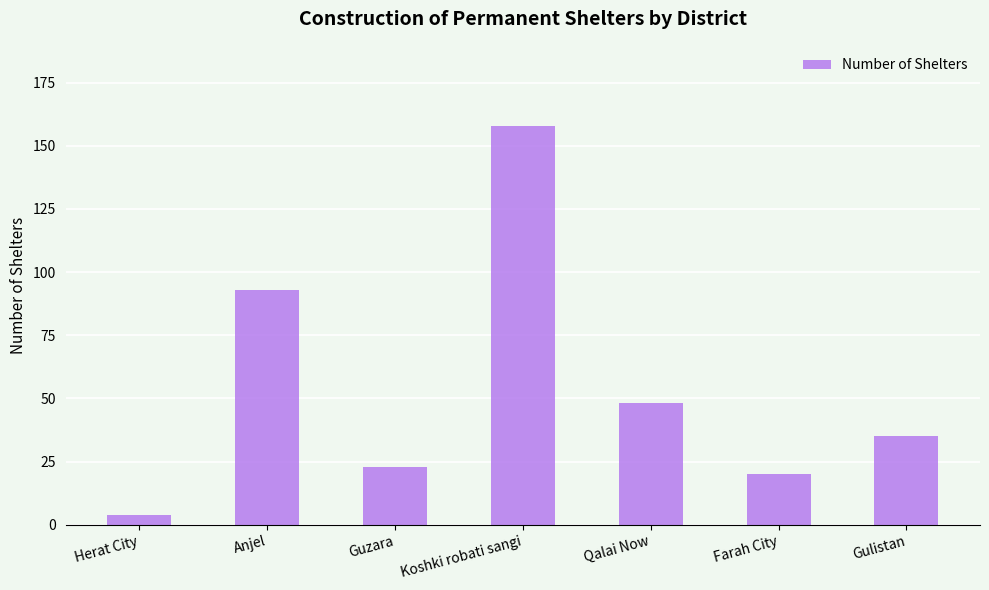

Which label corresponds to the largest value in the chart?

Koshki robati sangi